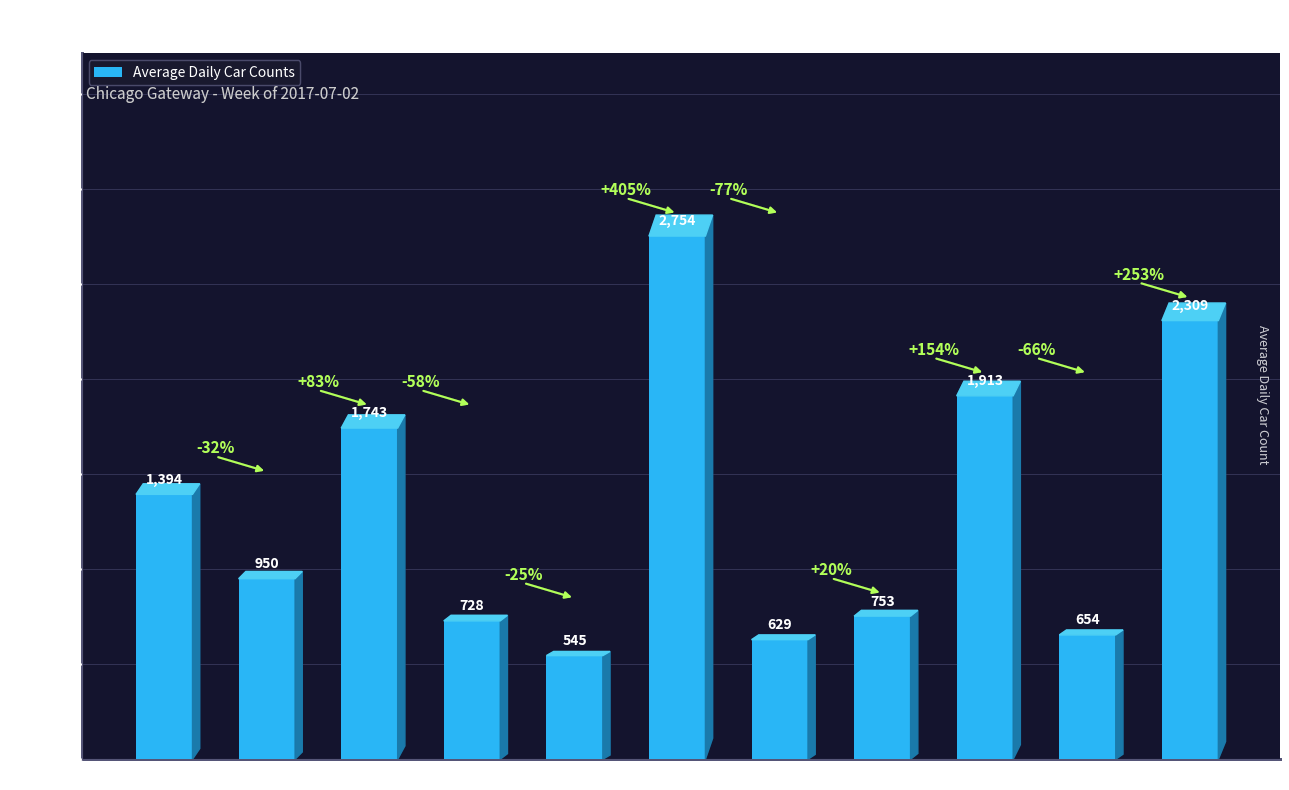

What is the label of the 6th bar from the left?

Clearing